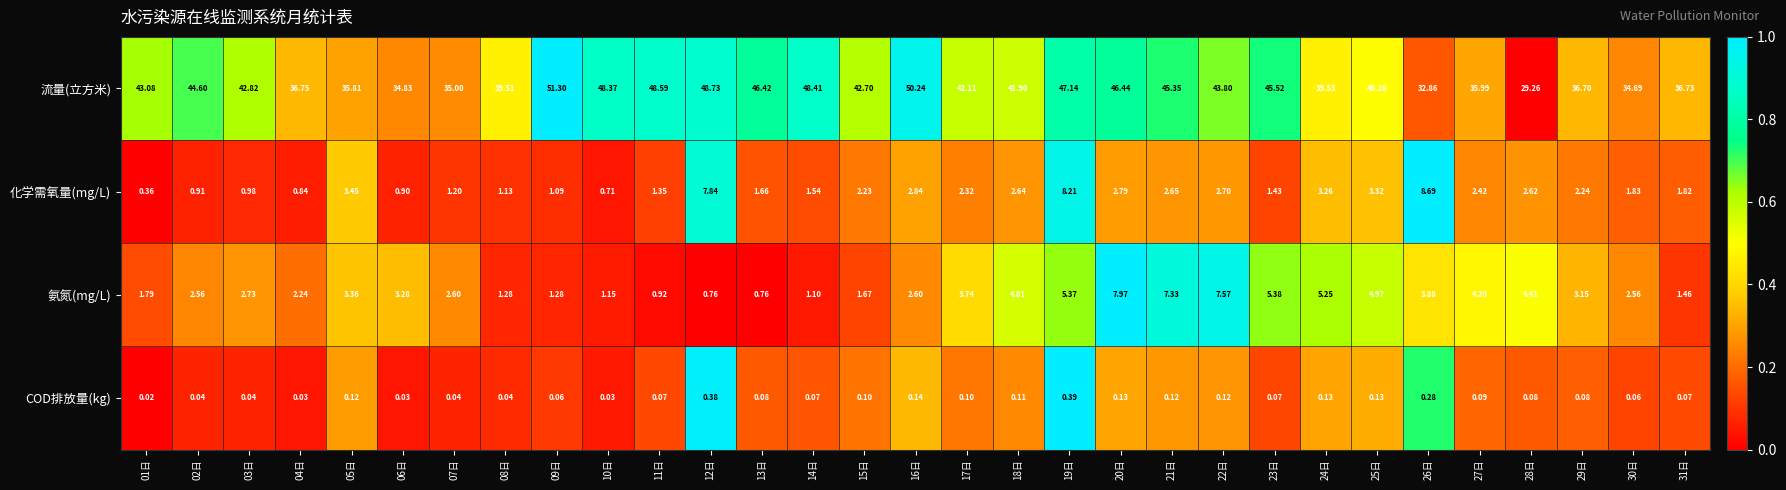

What is the greatest value displayed?

51.3